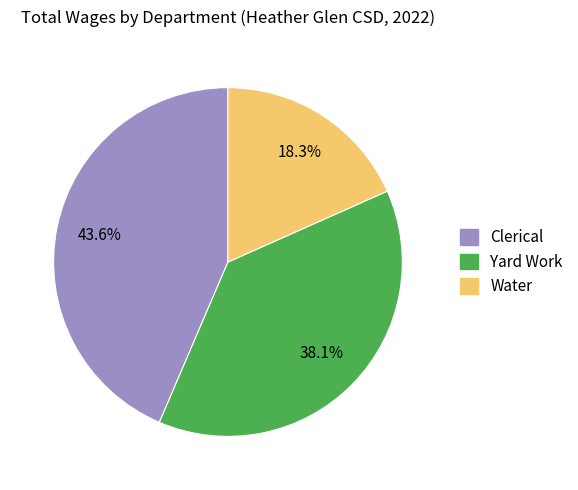

Is there a majority slice in this chart?

No